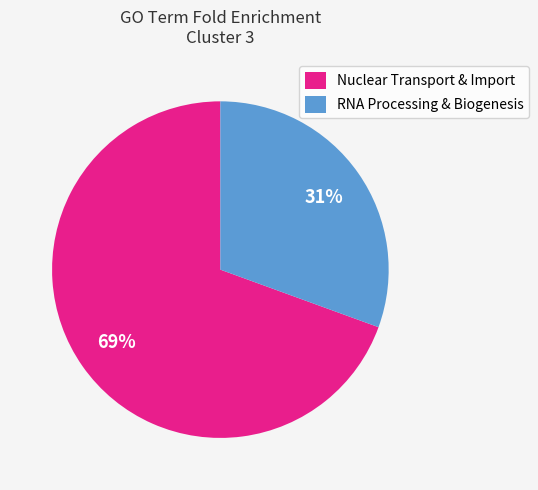

Which category has the smallest portion of the pie?

RNA Processing & Biogenesis